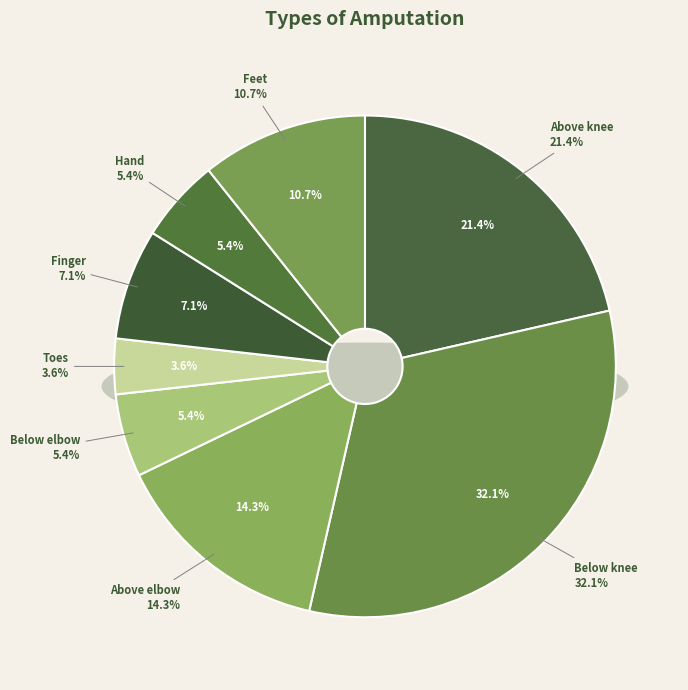

What percentage is the Above knee slice, to the nearest percent?

21%